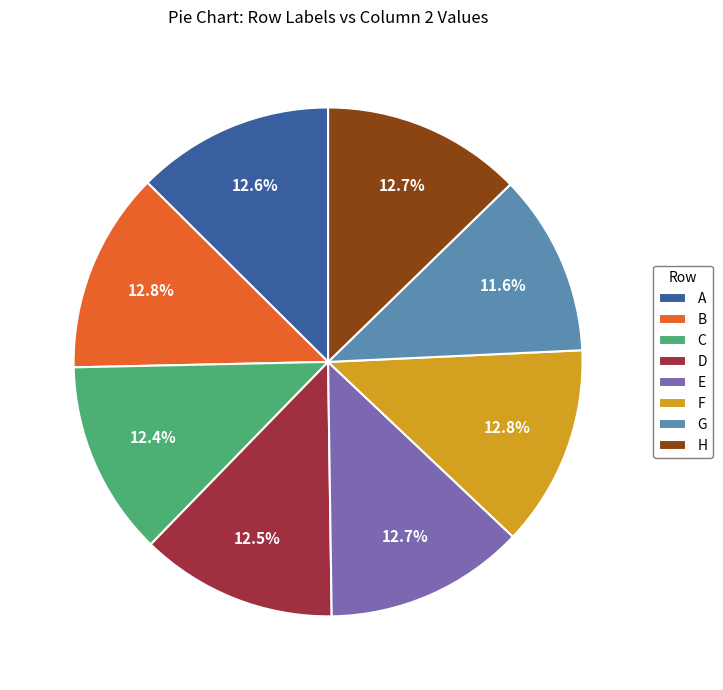

To the nearest percent, what is the difference between the largest and smallest slice percentages?

1%